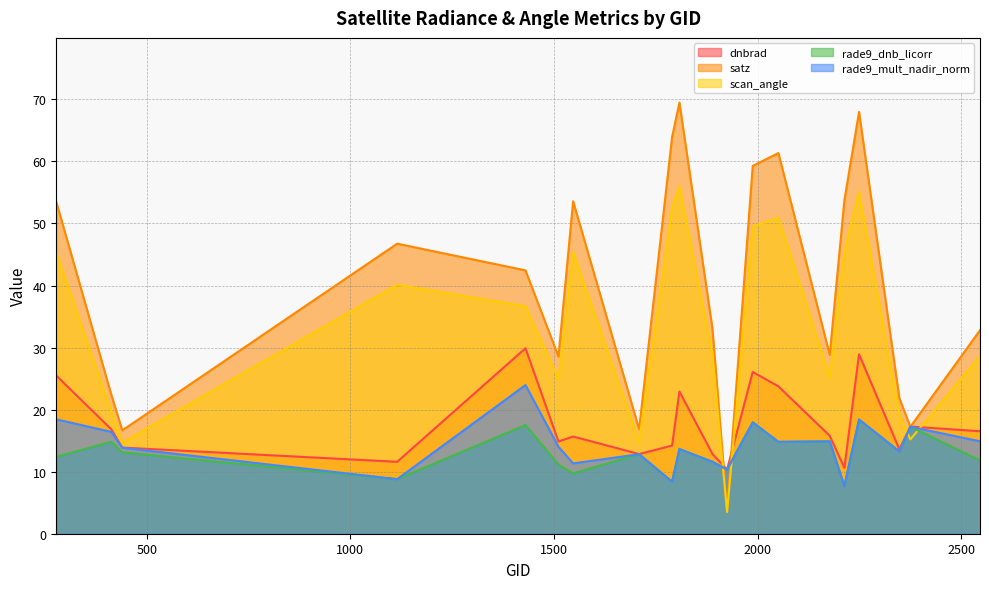

Which series has the largest total across all categories?

satz